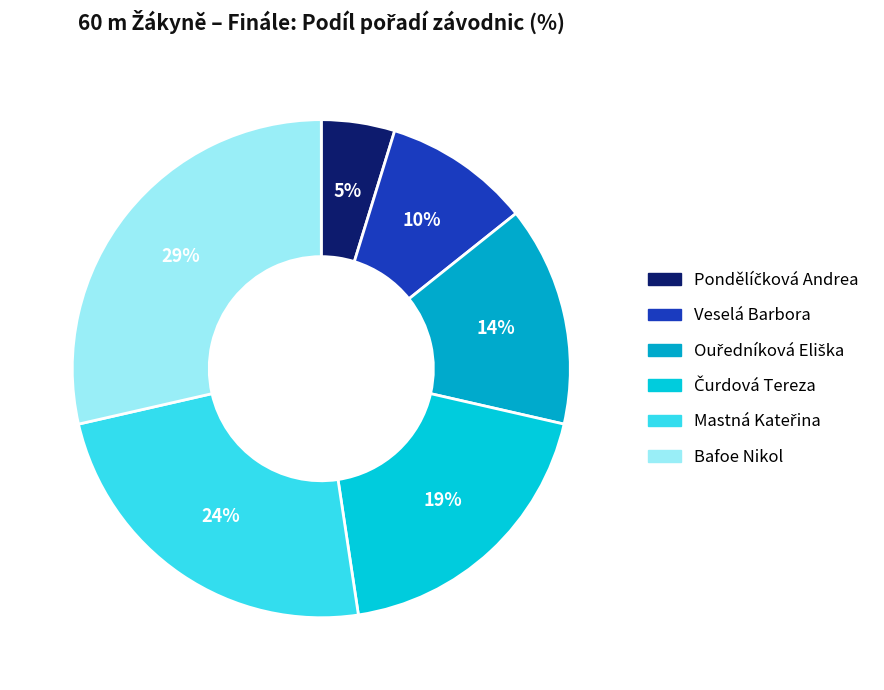

To the nearest percent, what is the average slice percentage?

17%